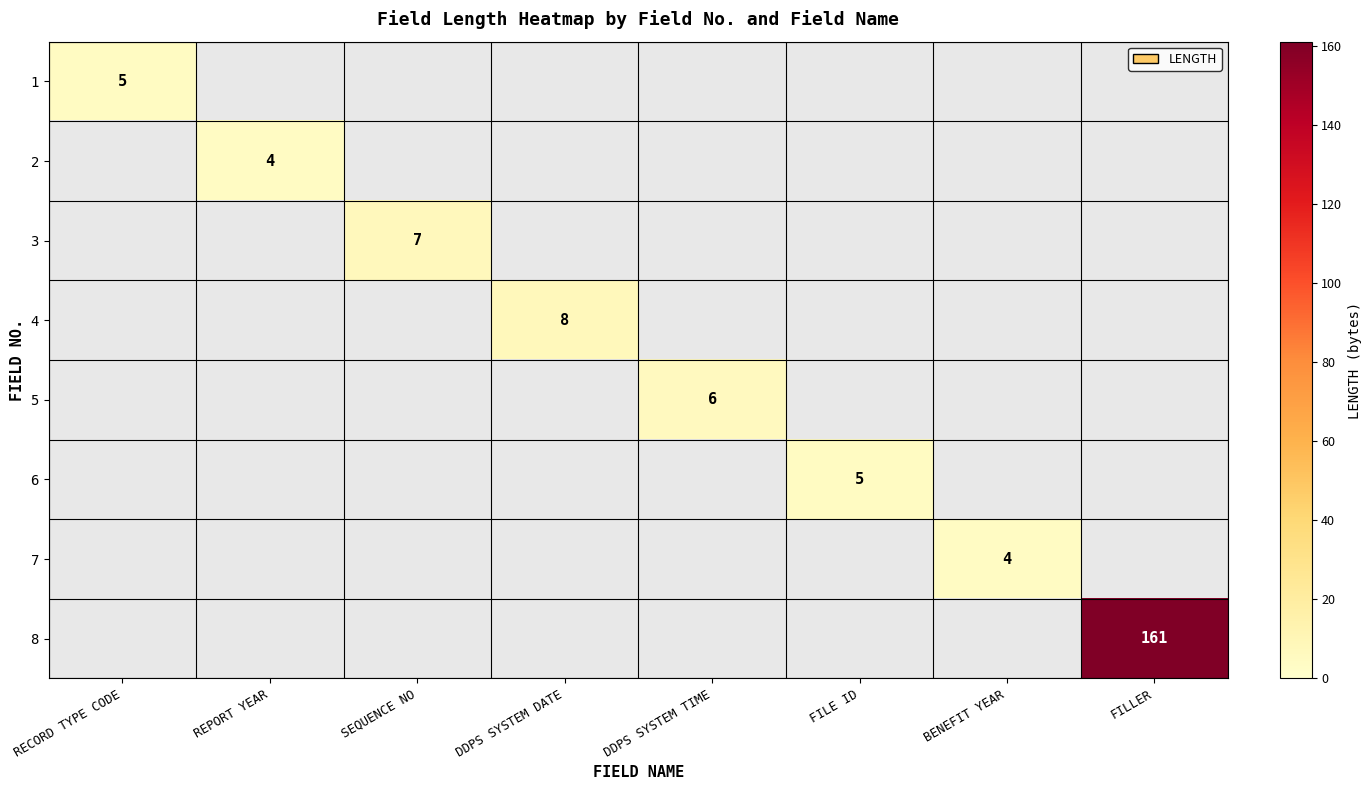

The 8 series shows 161 at FILLER. True or false?

True